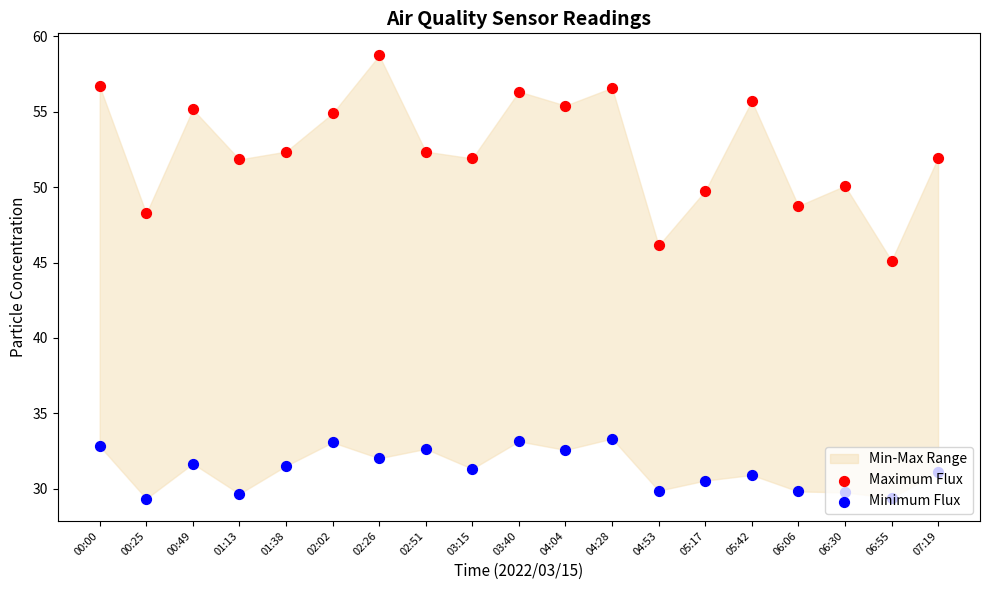

What is the total value across all series at 05:17?

80.3